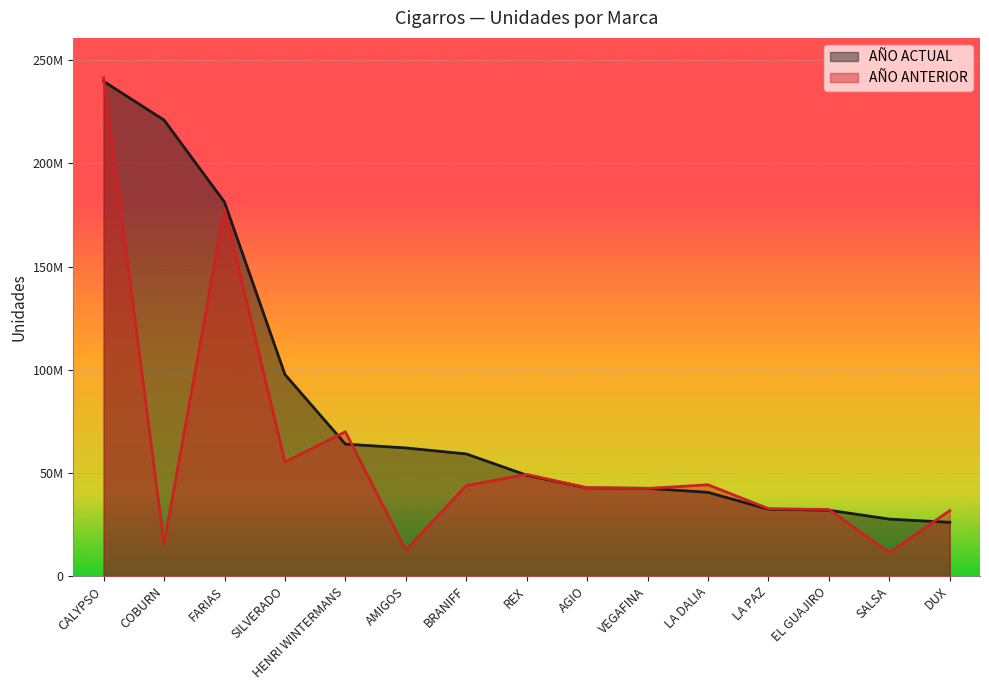

What position from the left is SALSA?

14